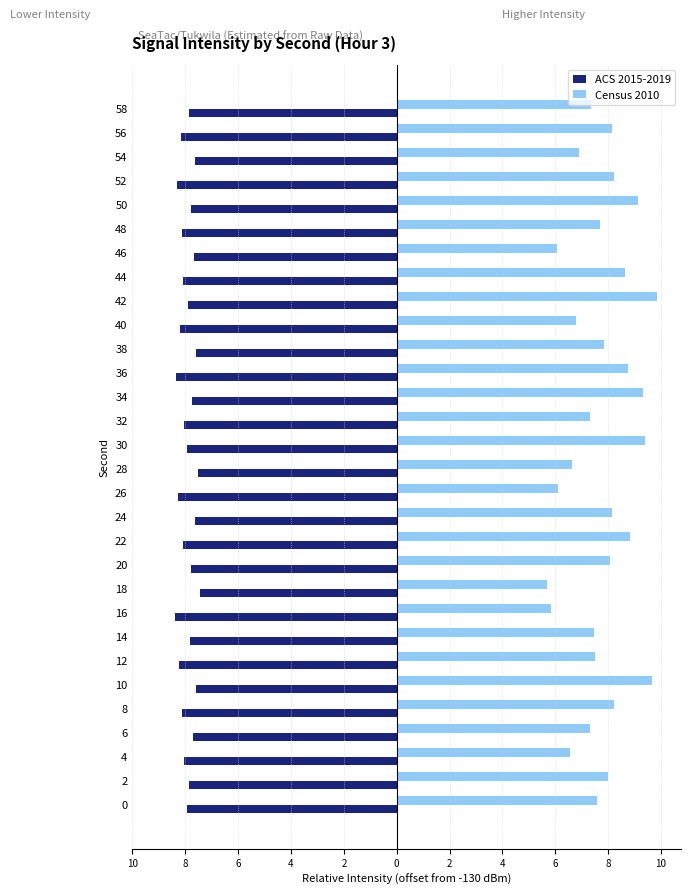

Which series has the widest spread of values?

Census 2010